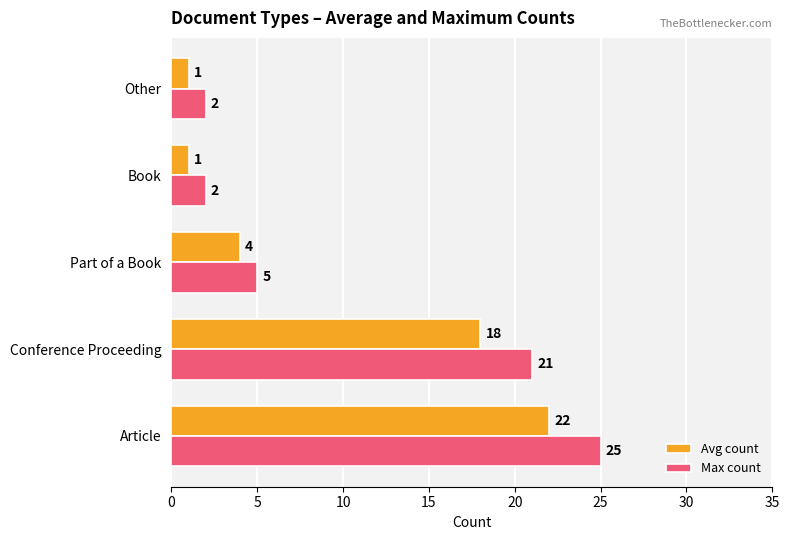

How many data points in Max count are less than 5?

2